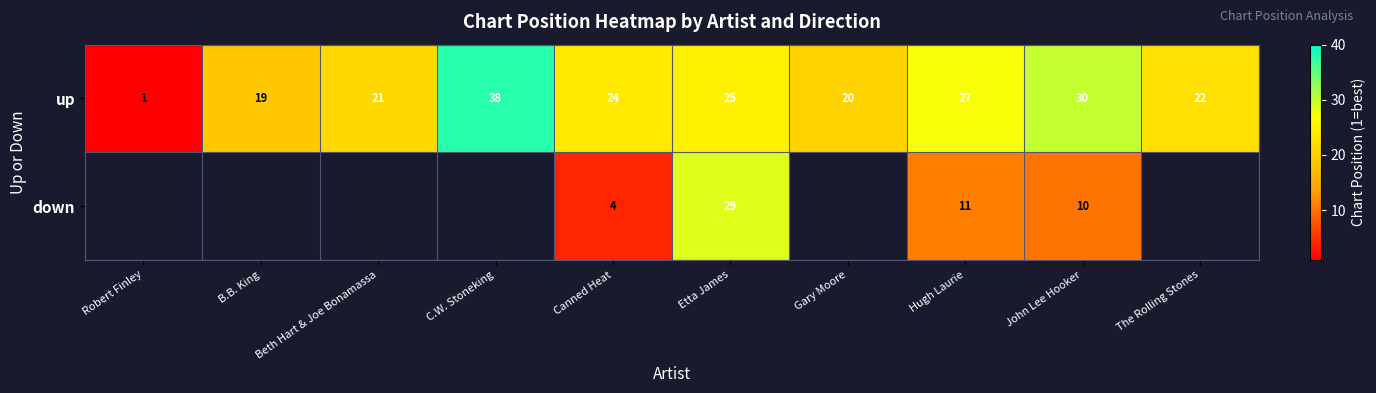

Is the value of up at Gary Moore greater than the value of down at Canned Heat?

Yes